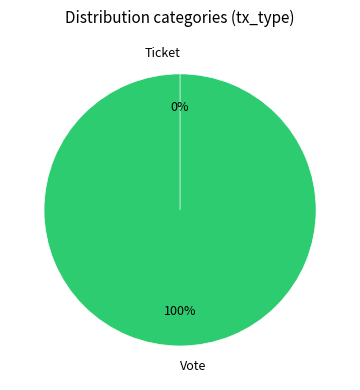

Which slice represents more than half of the pie?

Vote